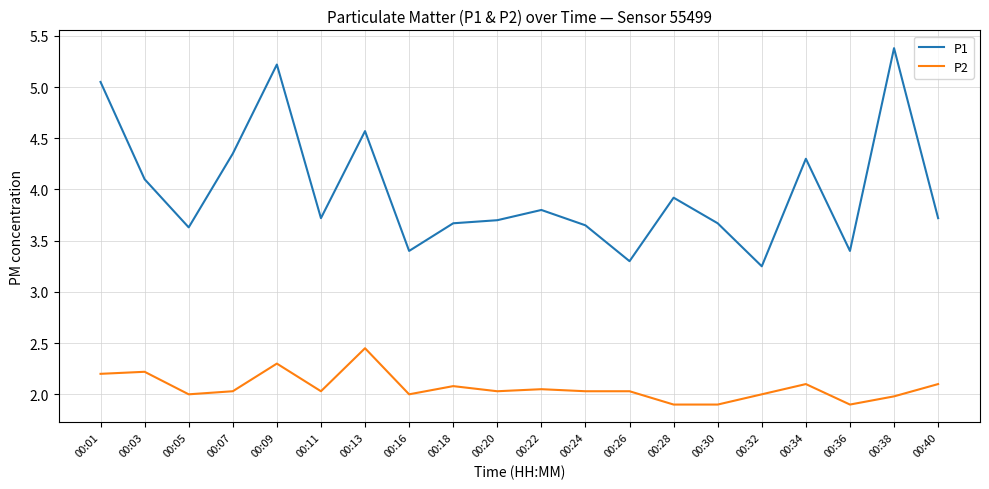

At which category does the chart reach its peak across all series?

00:38